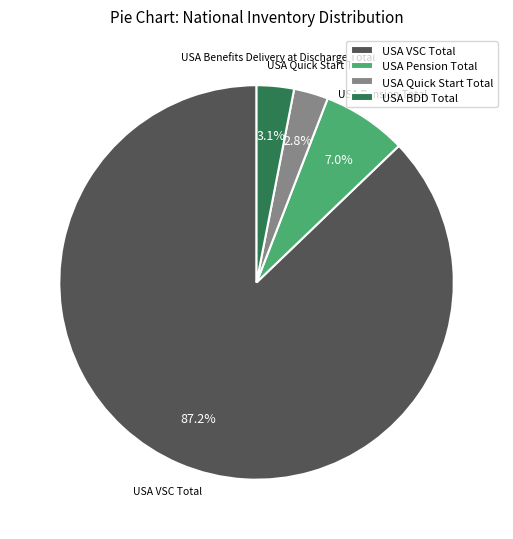

What is the ratio of the value at USA Pension Total to the value at USA Quick Start Total?

2.5